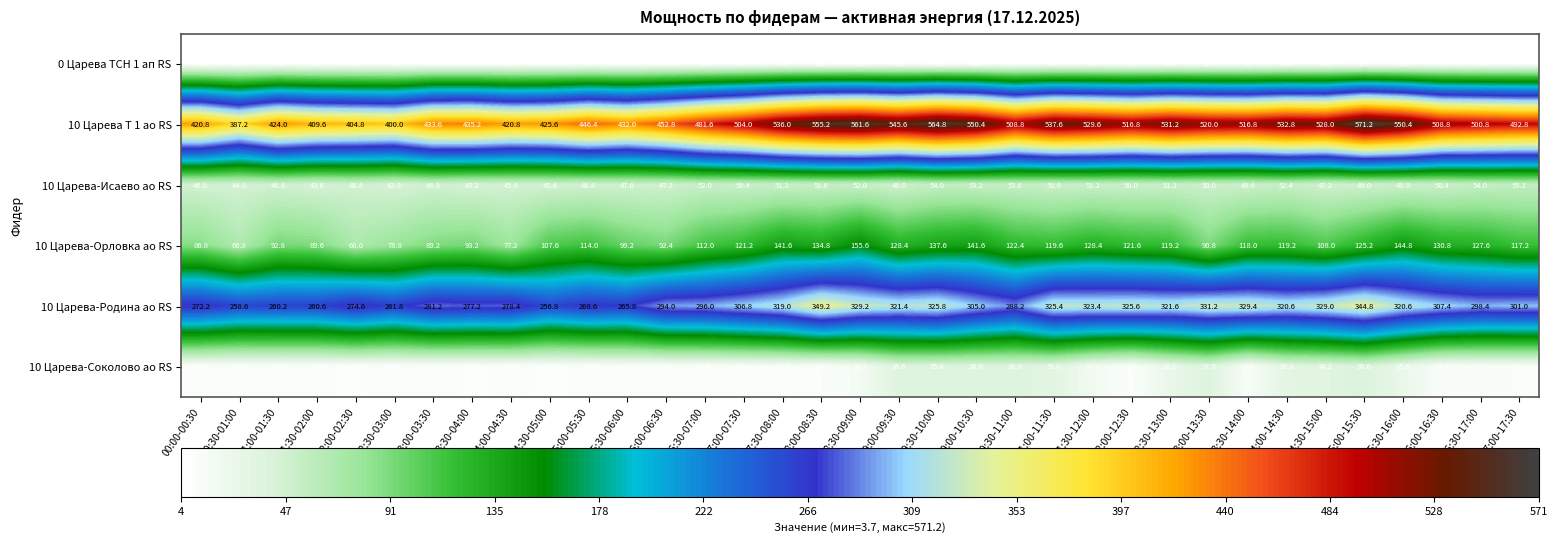

Is it true that 10 Царева-Родина ао RS equals 436.9 at 16:30-17:00?

False